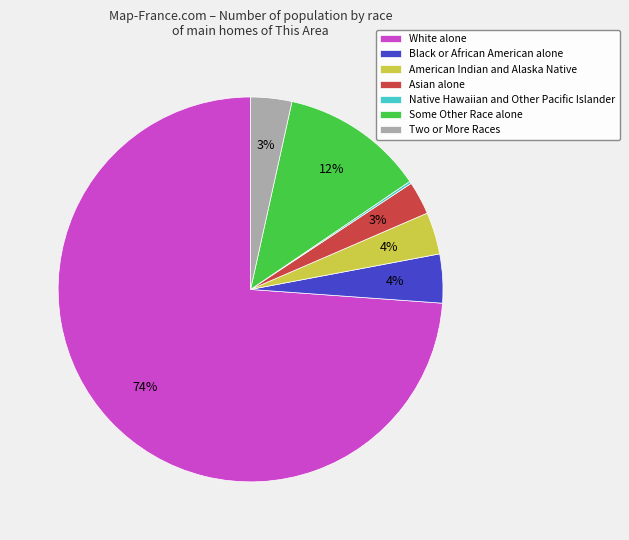

Which category has the biggest portion of the pie?

White alone